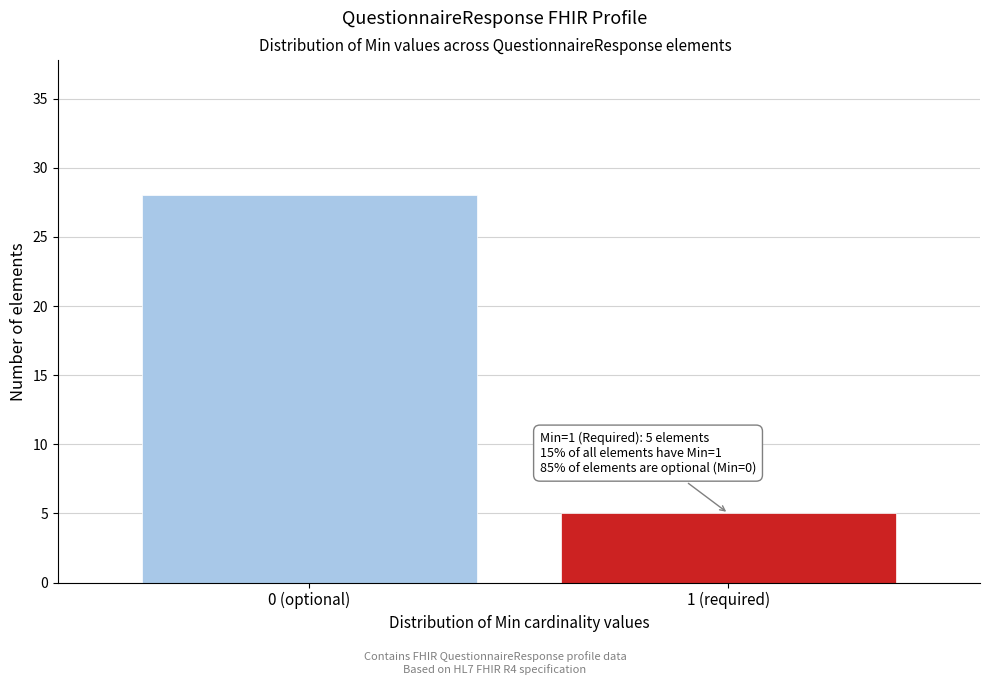

Reading left to right, what are all the values shown in this chart?

0 (optional)=28	1 (required)=5